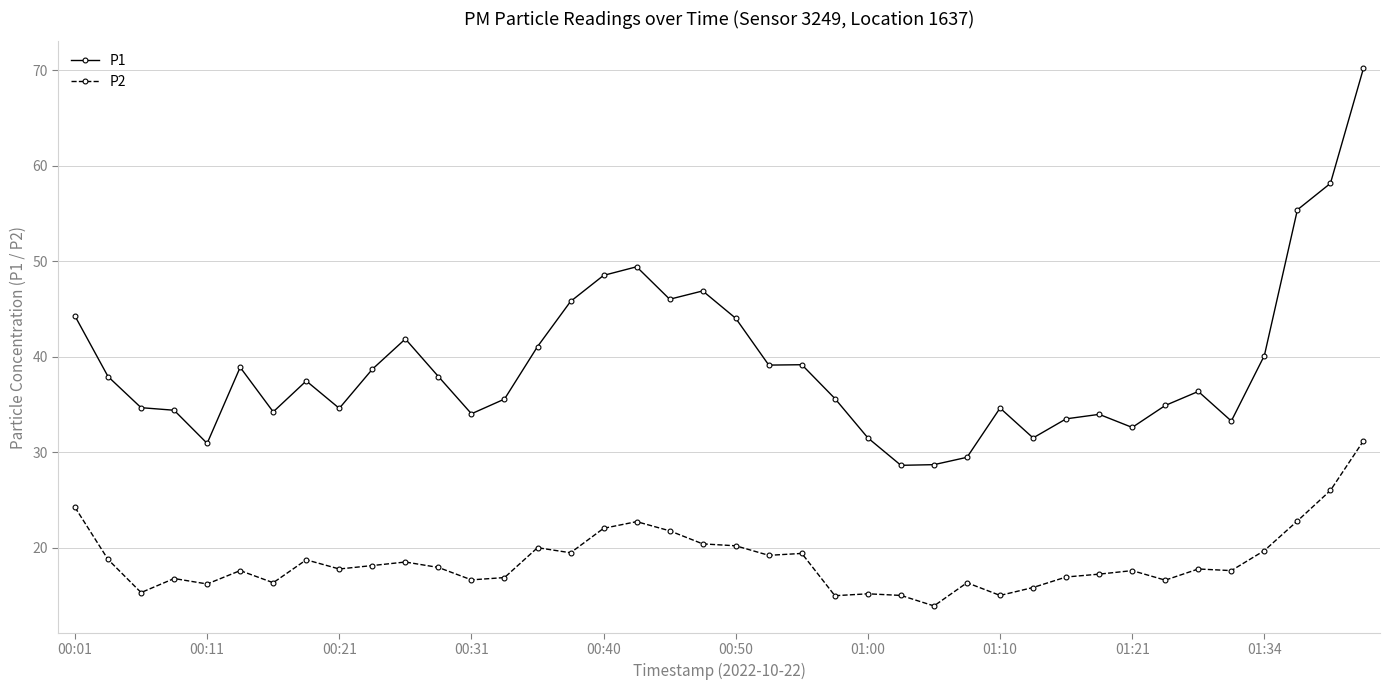

What is the minimum value shown in the chart?

13.9